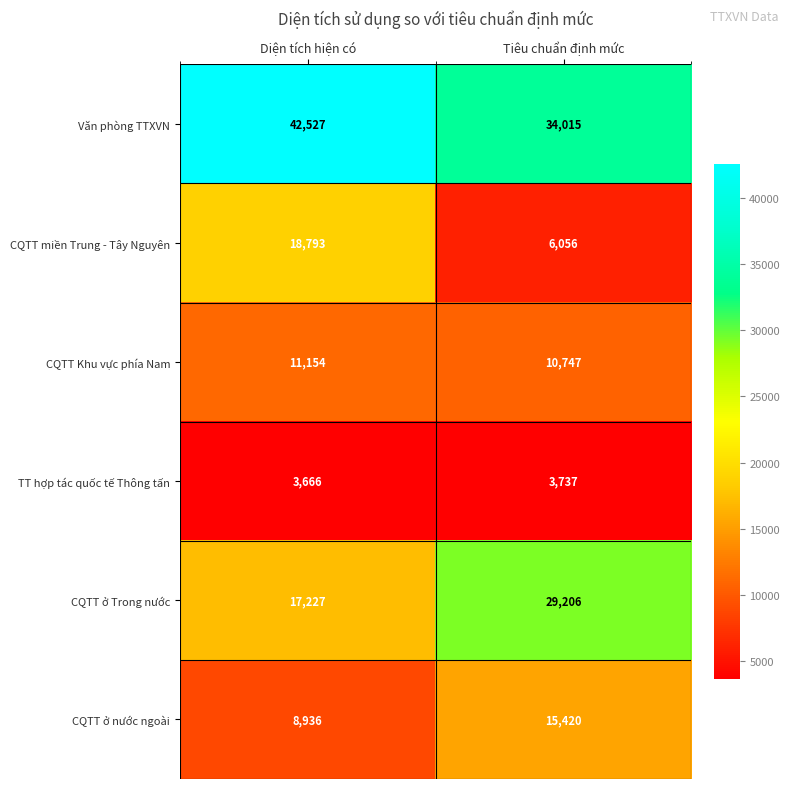

What is the spread (max minus min) of values at Diện tích hiện có?

38861